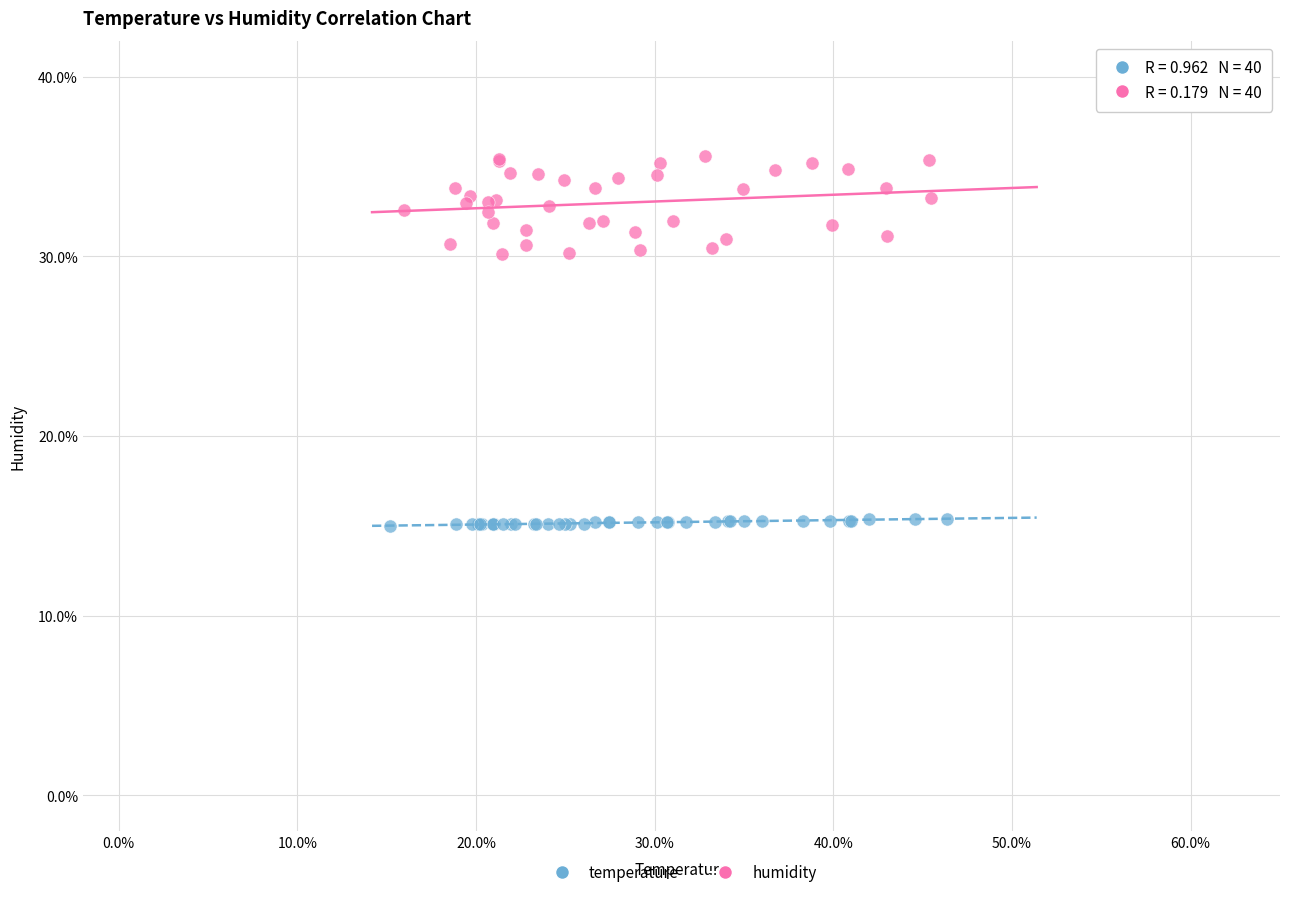

Which series reaches the minimum Y coordinate?

temperature